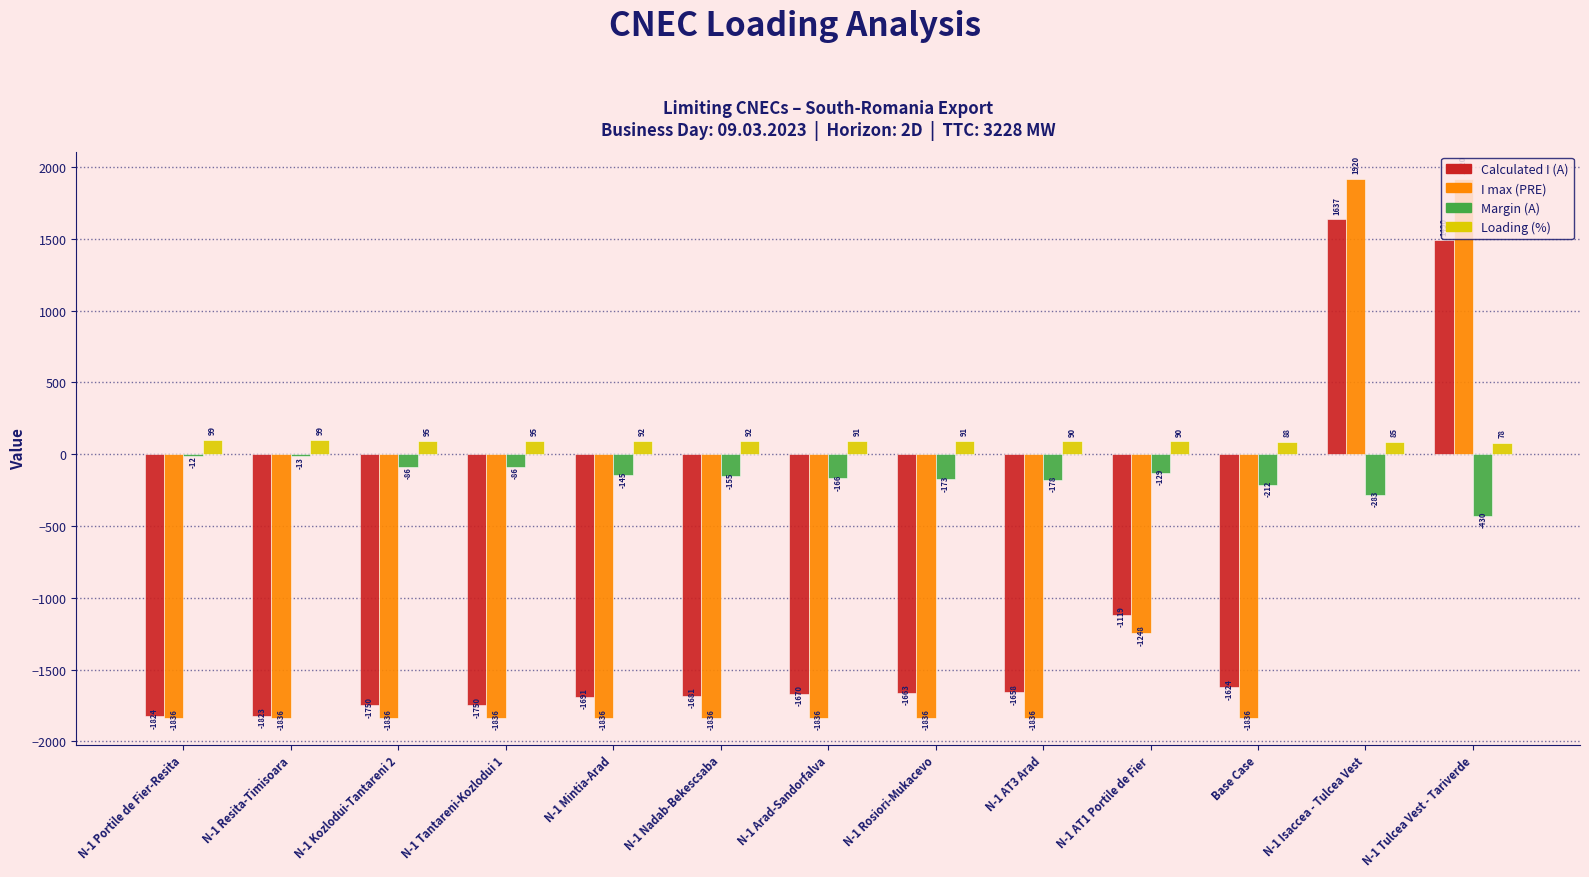

Which series has the largest range (max minus min)?

I max (PRE)